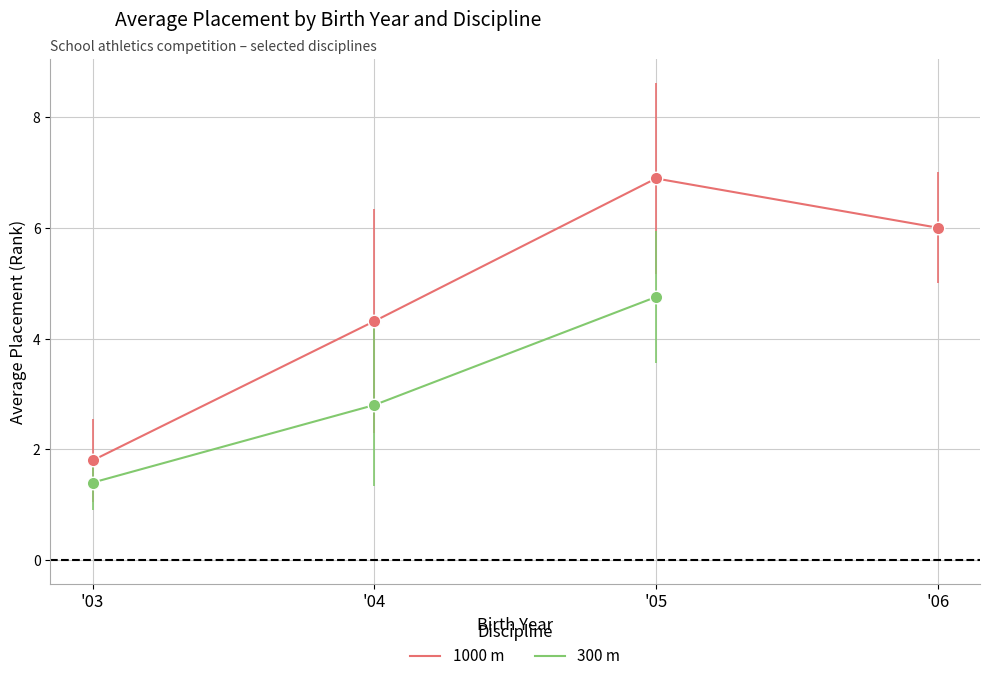

Where is 1000 m nearest to the value 4?

'04